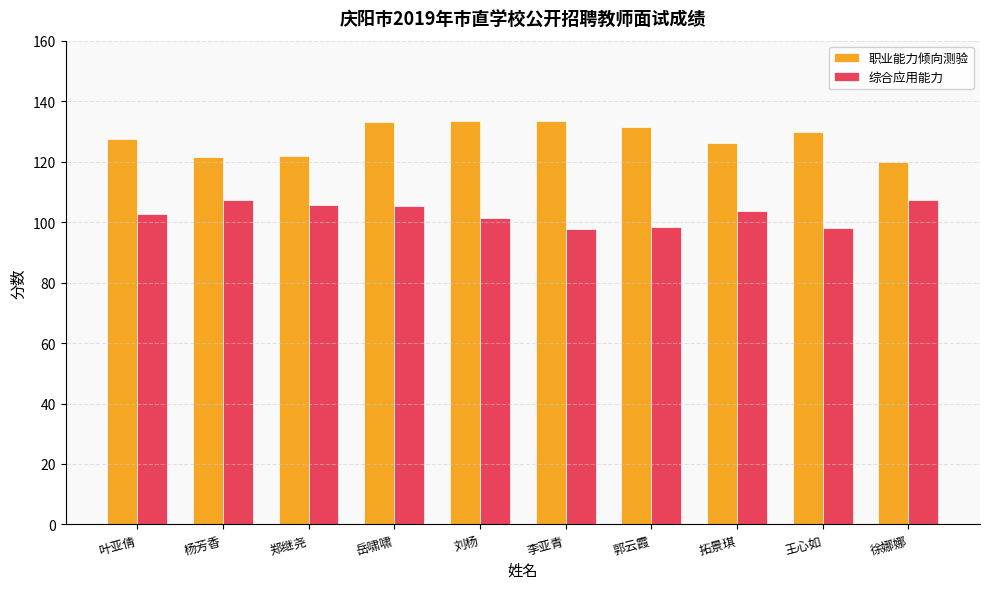

What is the approximate value of 职业能力倾向测验 at 王心如?

129.7